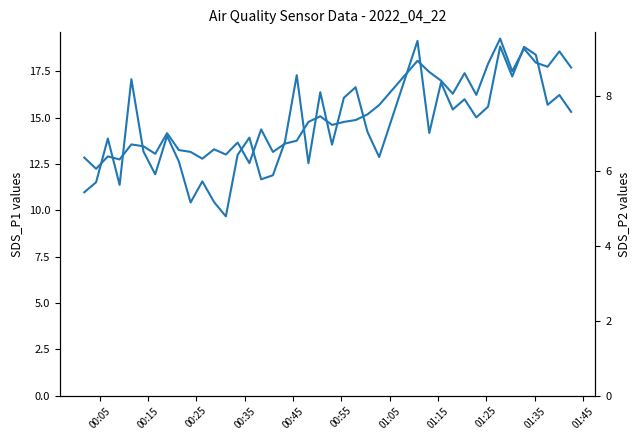

How many values in the SDS_P2 series are below 7?

17